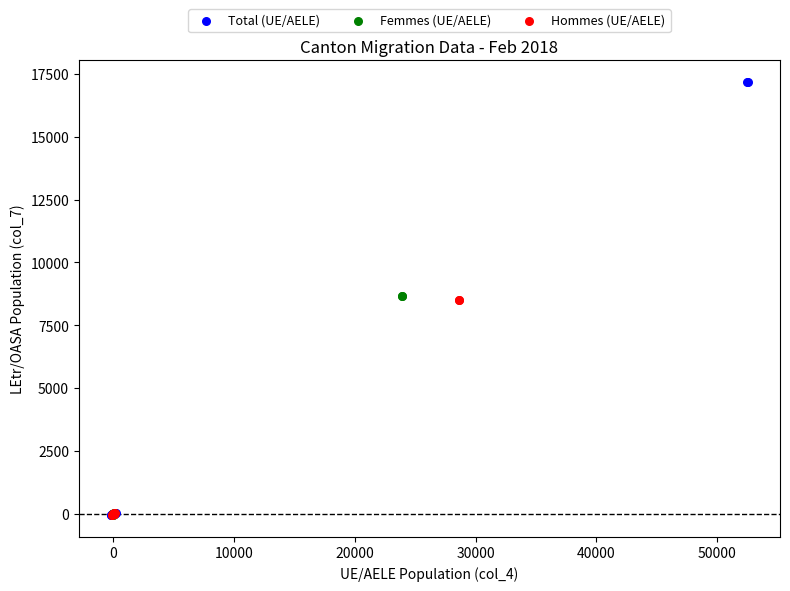

What are all the series names shown in the legend?

Total (UE/AELE), Femmes (UE/AELE), Hommes (UE/AELE)